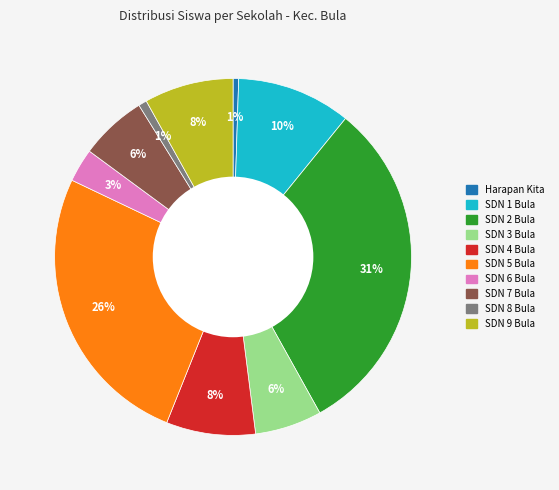

Does any single category account for the majority?

No